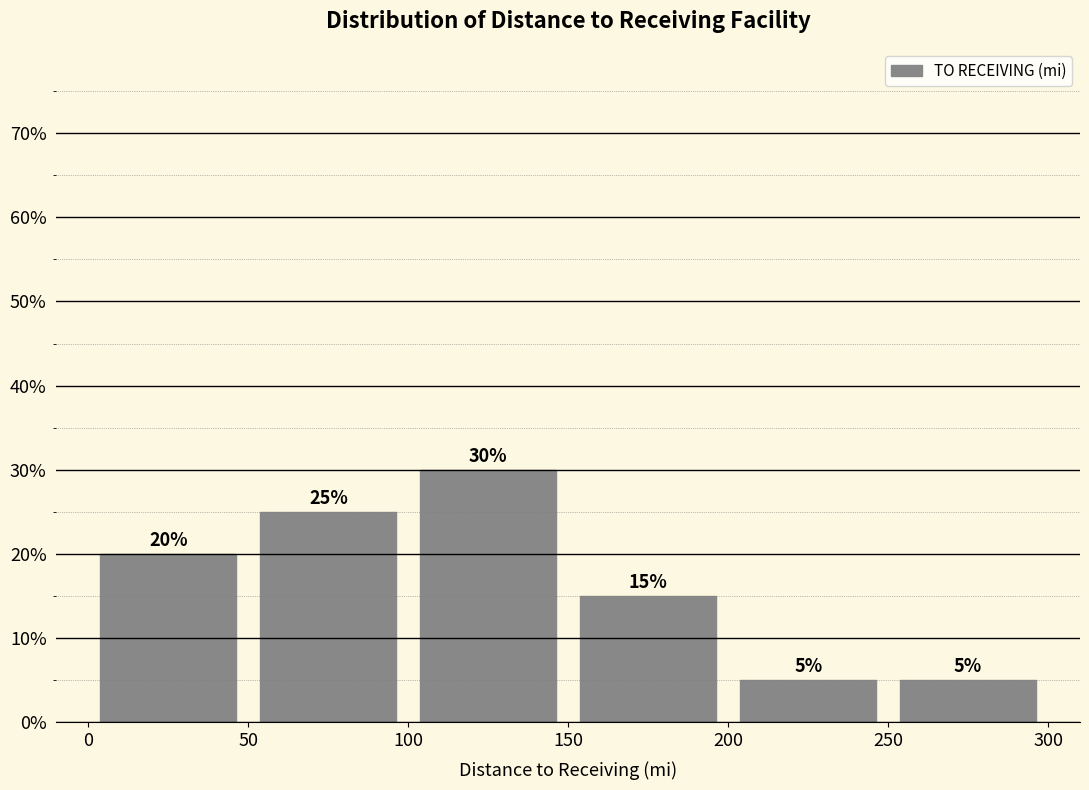

Reading left to right, list every bar in this chart as the range it spans on the x-axis followed by its height.

0 to 50: 20
50 to 100: 25
100 to 150: 30
150 to 200: 15
200 to 250: 5
250 to 300: 5